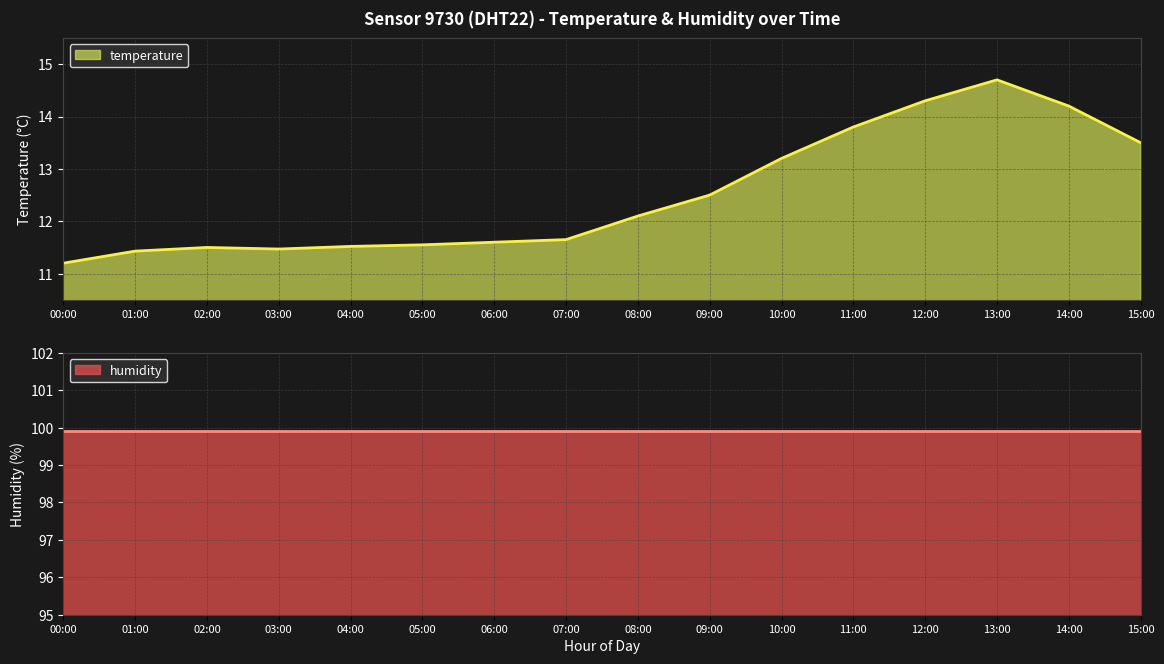

Where is the data nearest to the value 12?

08:00